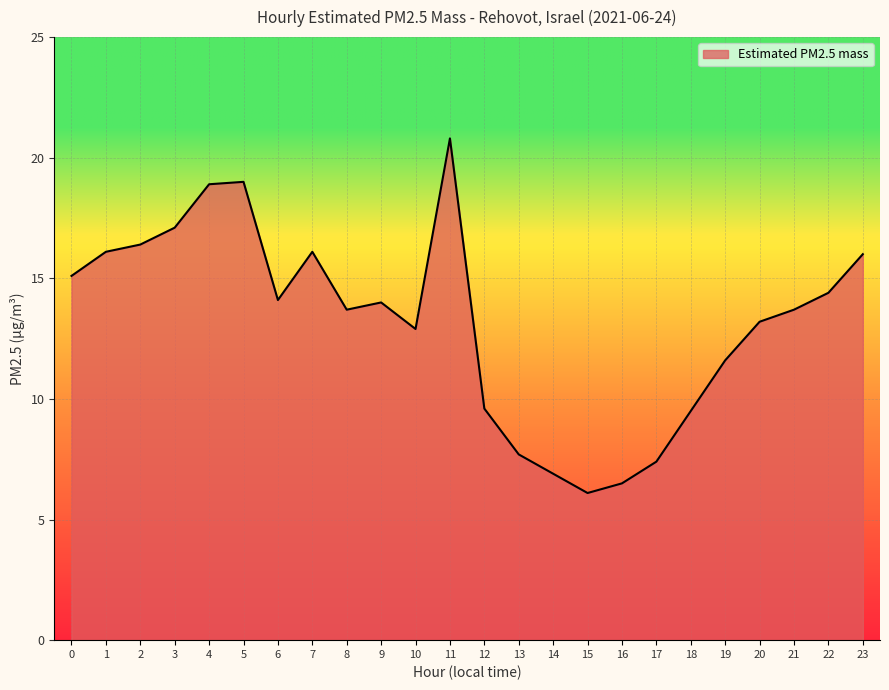

Which label corresponds to the largest value in the chart?

11